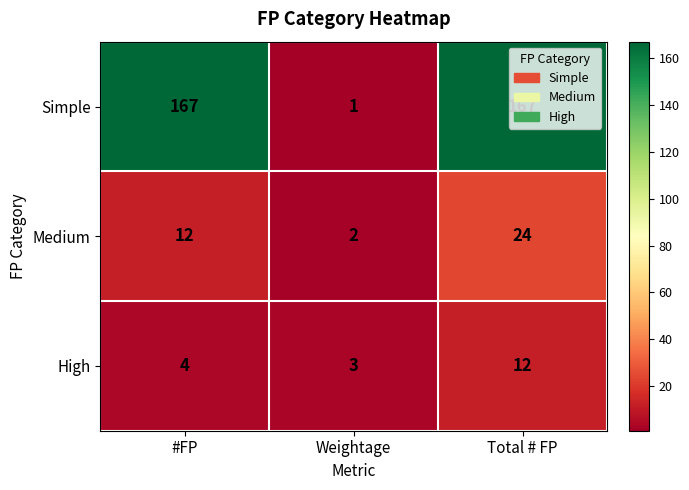

What value does the Simple series have at Total # FP?

167